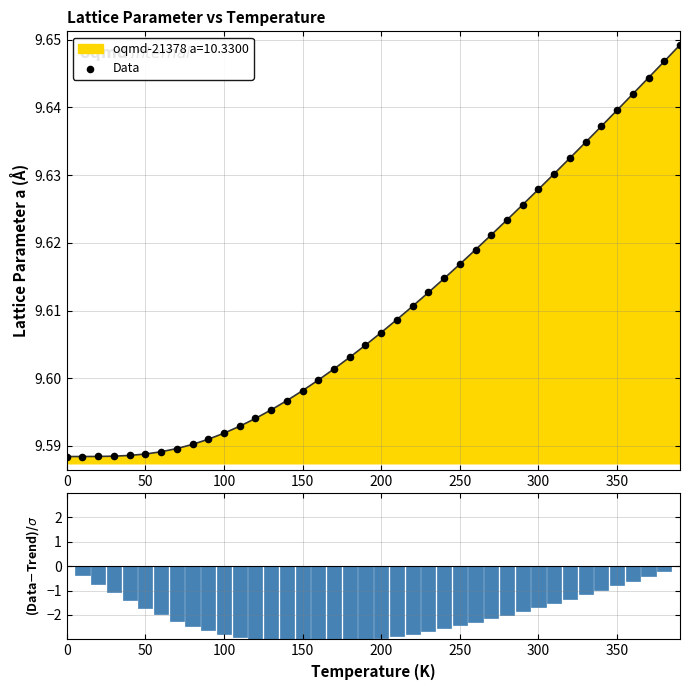

Which series has the widest spread of Y values?

(Data-Trend)/σ